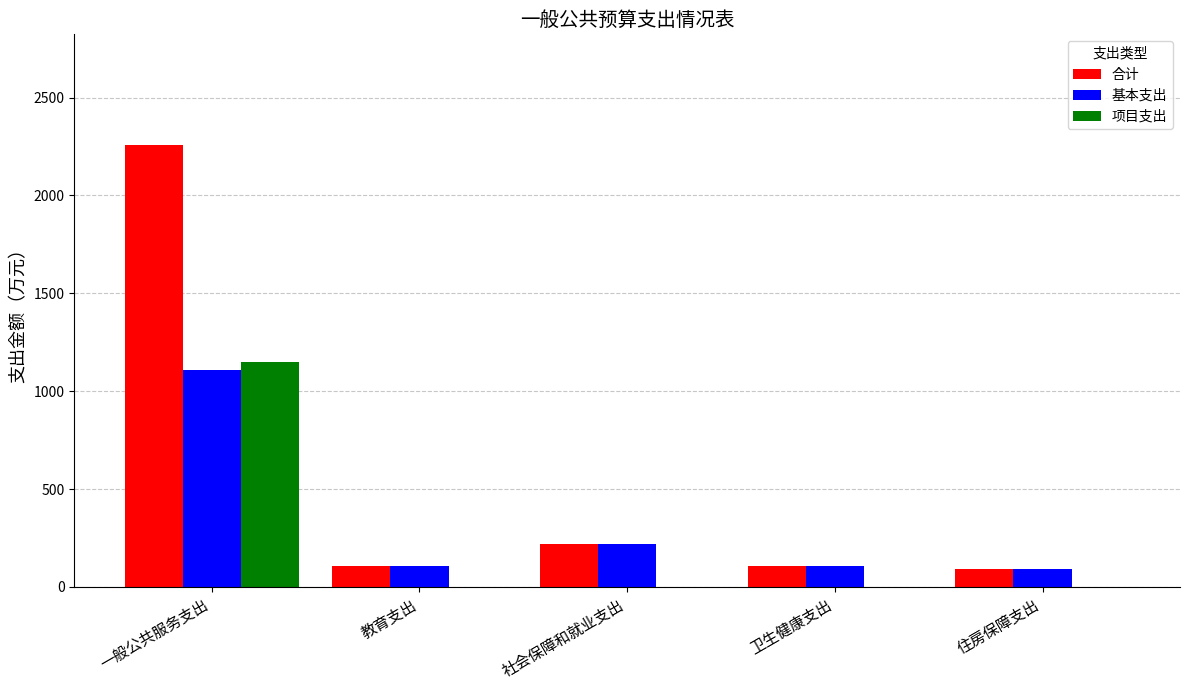

What is the average value of the 合计 series?

555.7